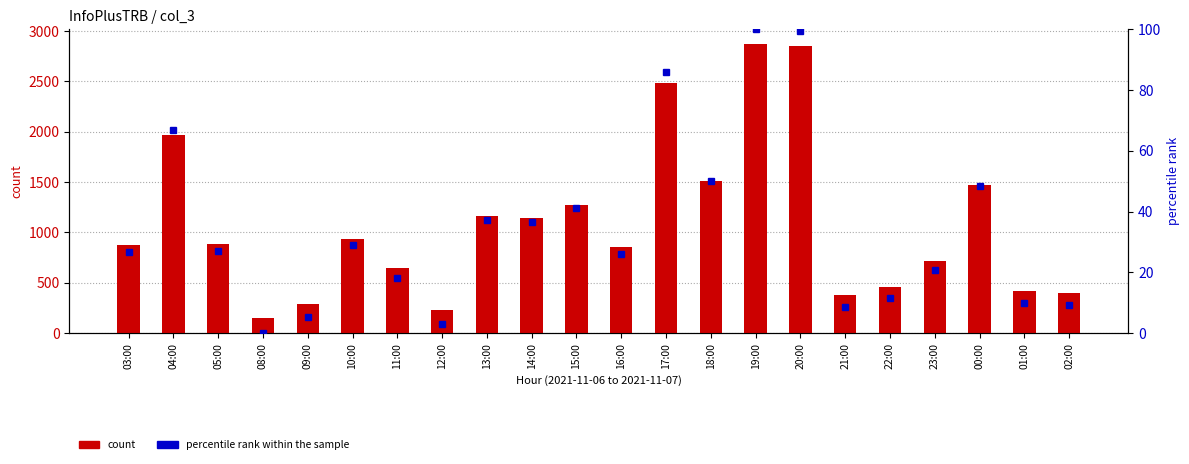

Rank the series by their average value, from highest to lowest.

count, percentile rank within the sample